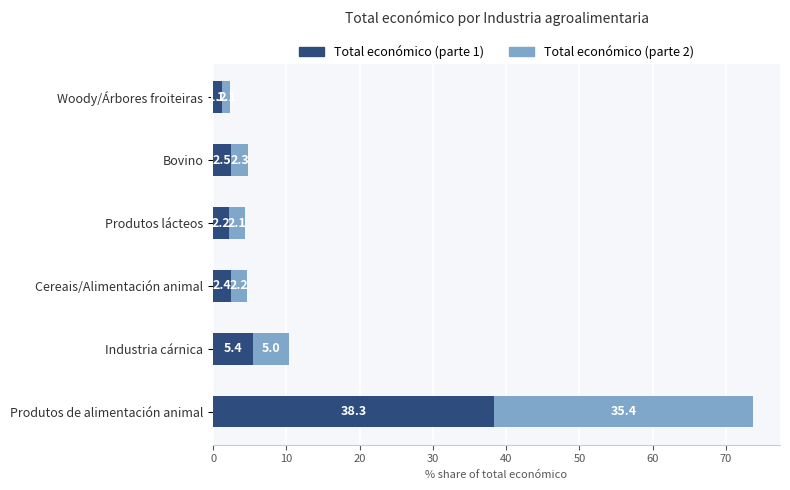

Rank the categories by Total económico (parte 1) value from highest to lowest.

Produtos de alimentación animal, Industria cárnica, Bovino, Cereais/Alimentación animal, Produtos lácteos, Woody/Árbores froiteiras